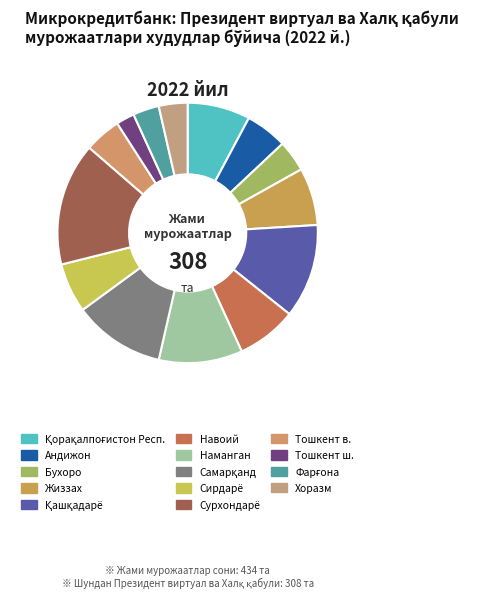

Approximately how many times larger is the value at Самарқанд compared to Тошкент в.?

2.5